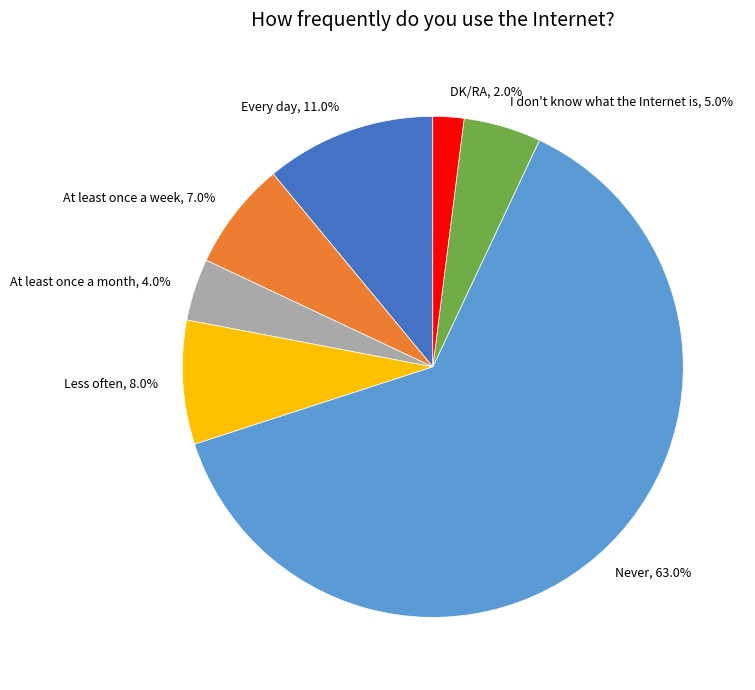

To the nearest percent, what percentage of the pie is Less often?

8%